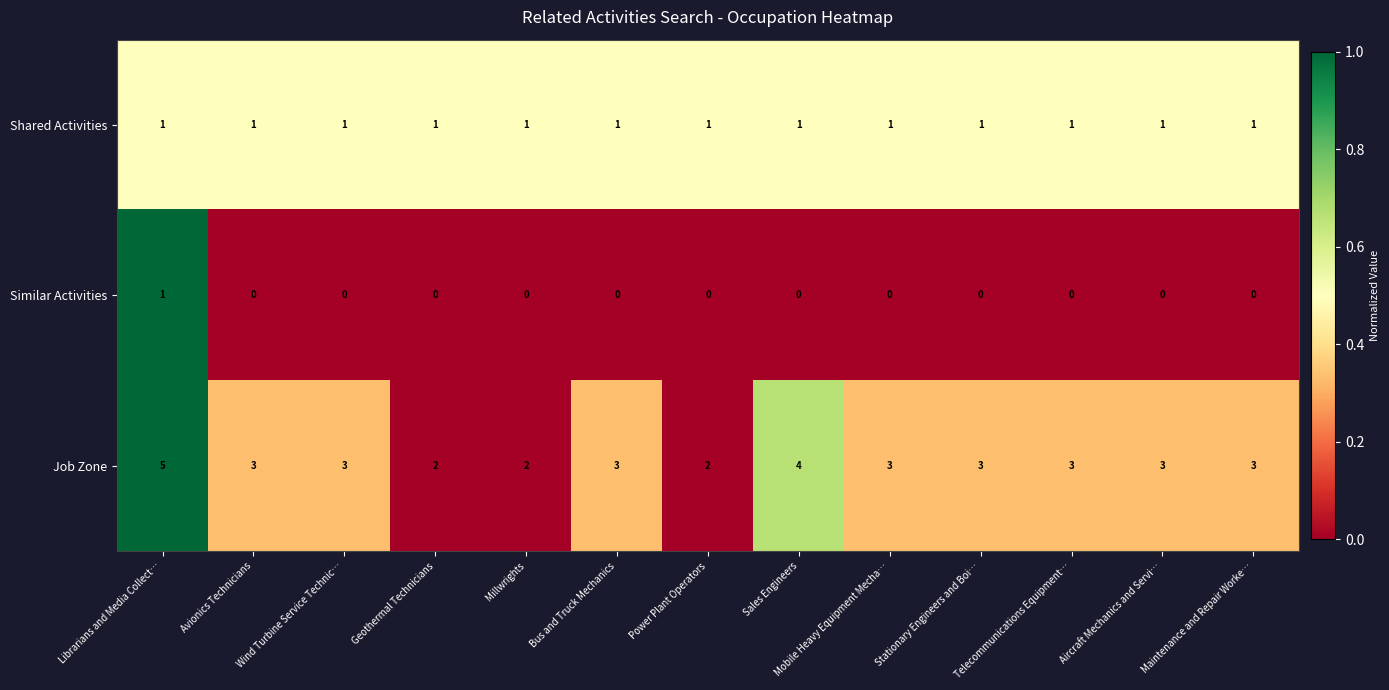

Count the number of categories in the chart.

13